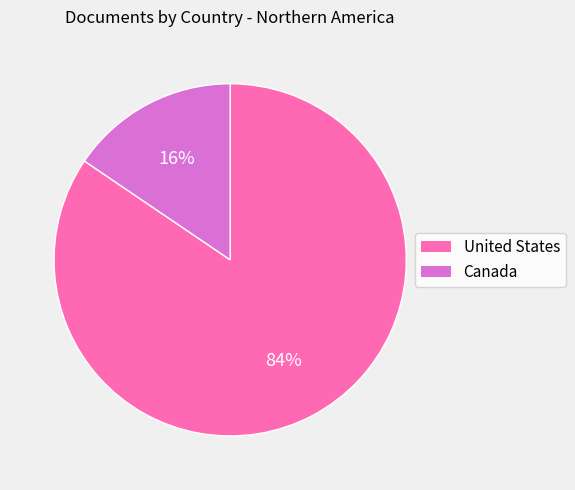

How many segments does this pie chart have?

2